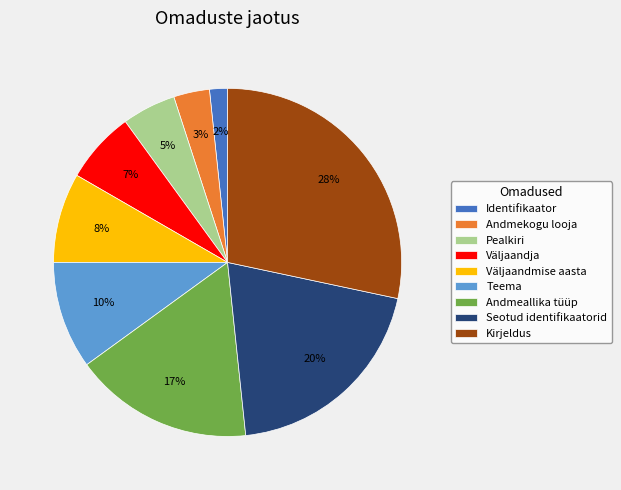

True or false: Pealkiri accounts for 5% of the total.

True